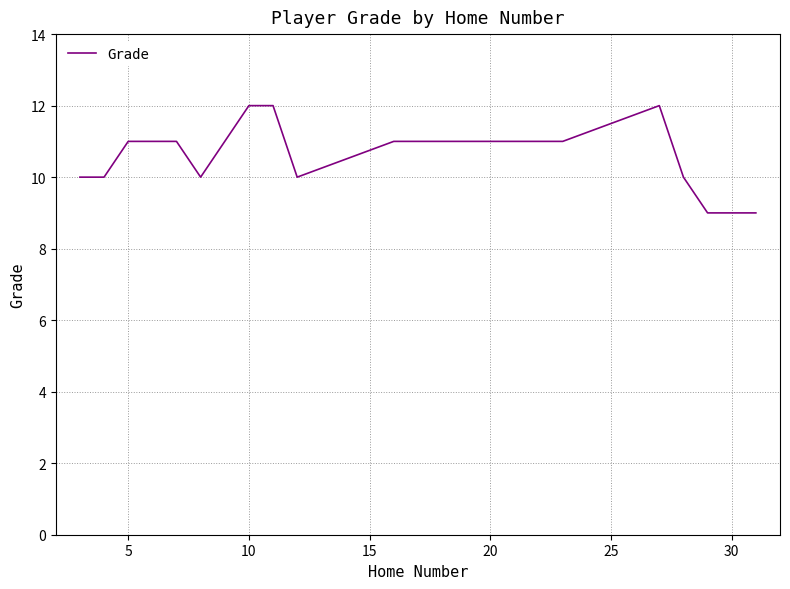

What is the smallest value displayed?

9